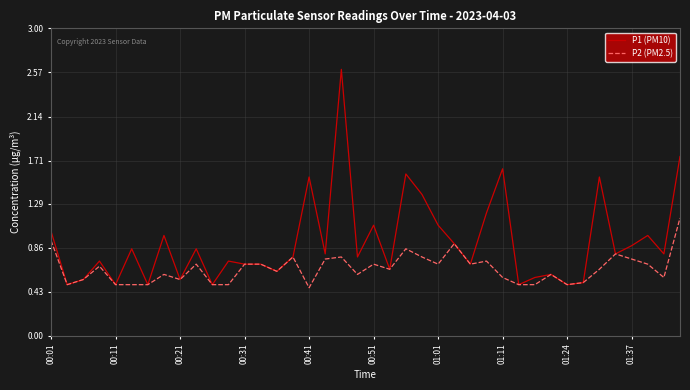

Which series has the largest total across all categories?

P1 (PM10)